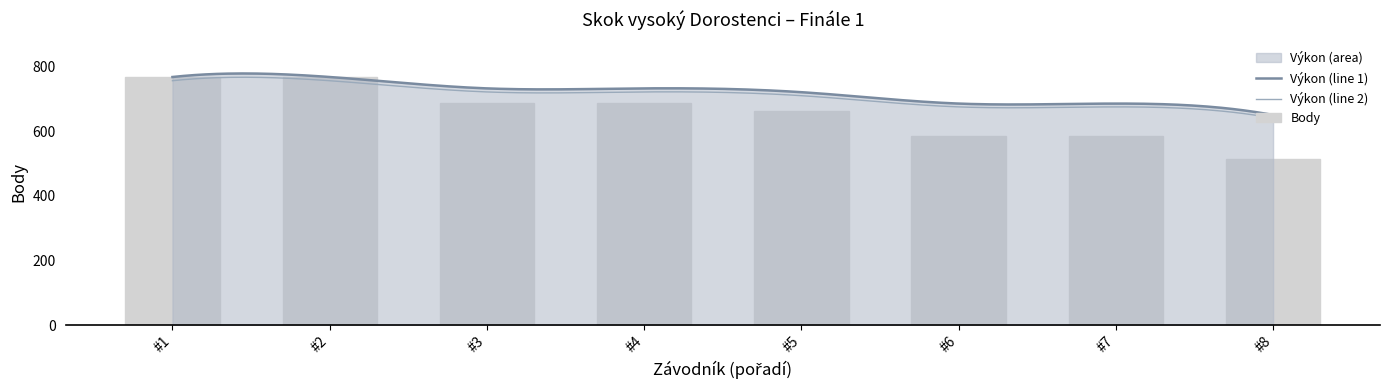

True or false: Výkon (line 2) and Výkon (line 1) cross at least once.

False